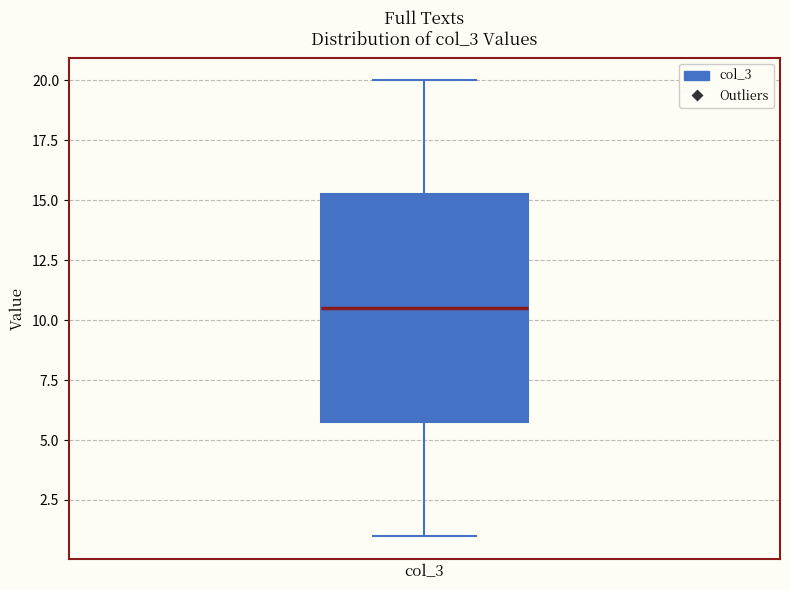

Where is the upper edge of the box for col_3 on the y-axis? The values are not printed on the chart, so give them approximately, as read against the axis.

15.5